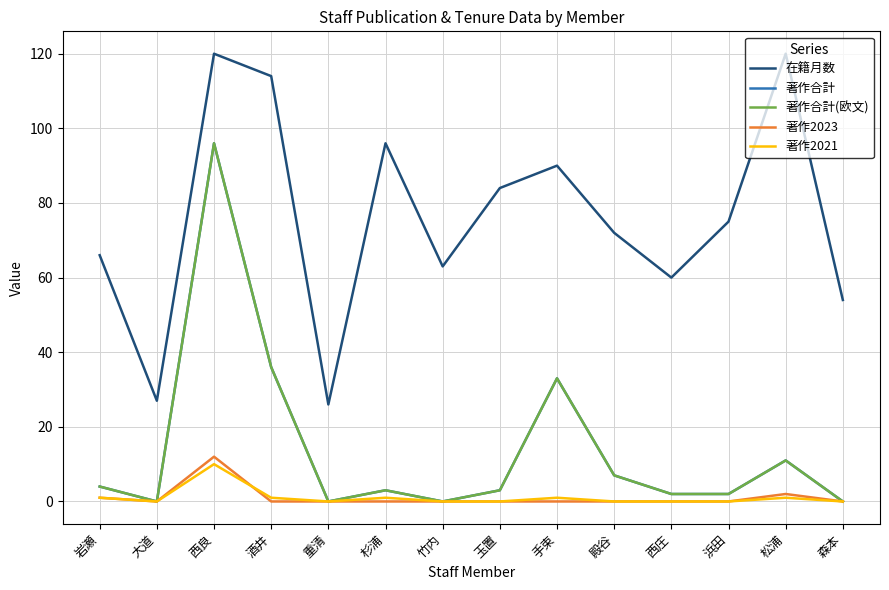

What is the total value across all series at 酒井?

187